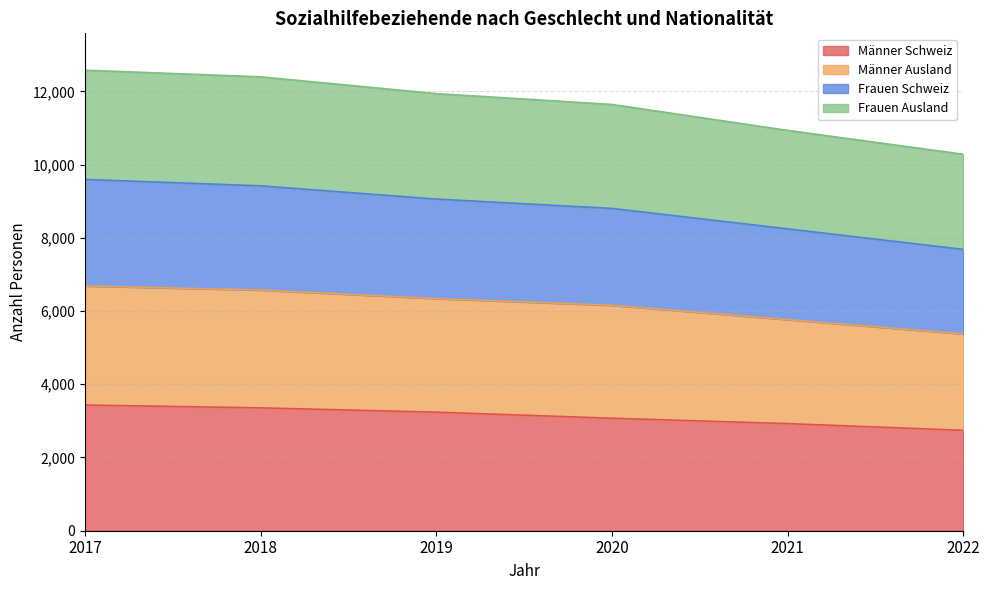

Where does the Männer Ausland series first go above 6340?

2017